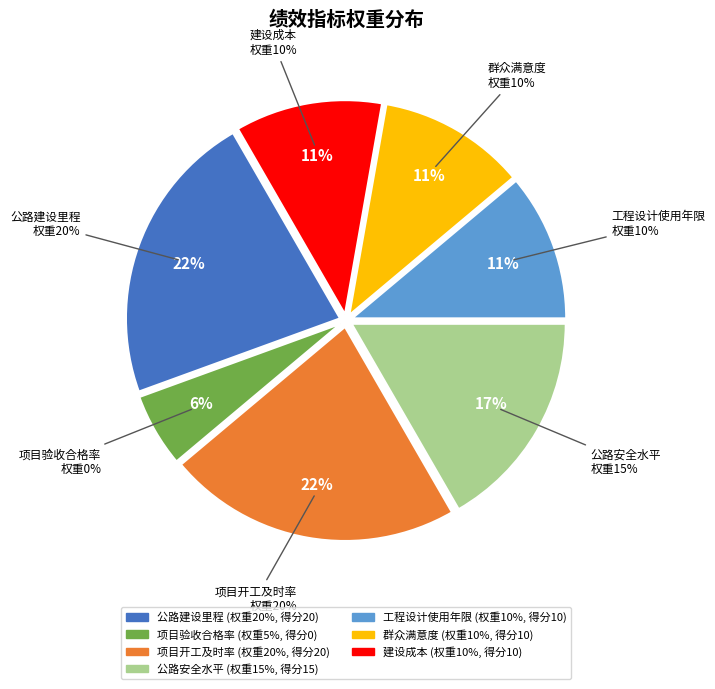

Is there any slice that represents more than half of the pie?

No